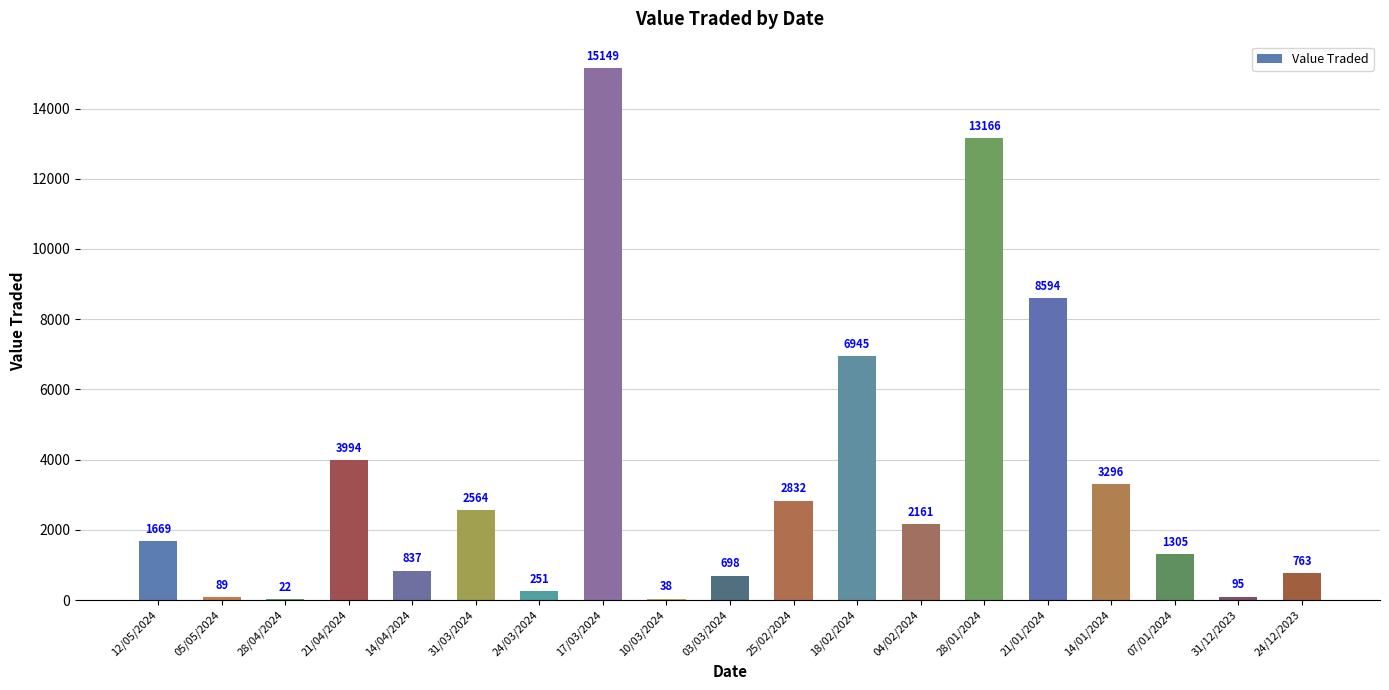

How many categories are shown in the chart?

19